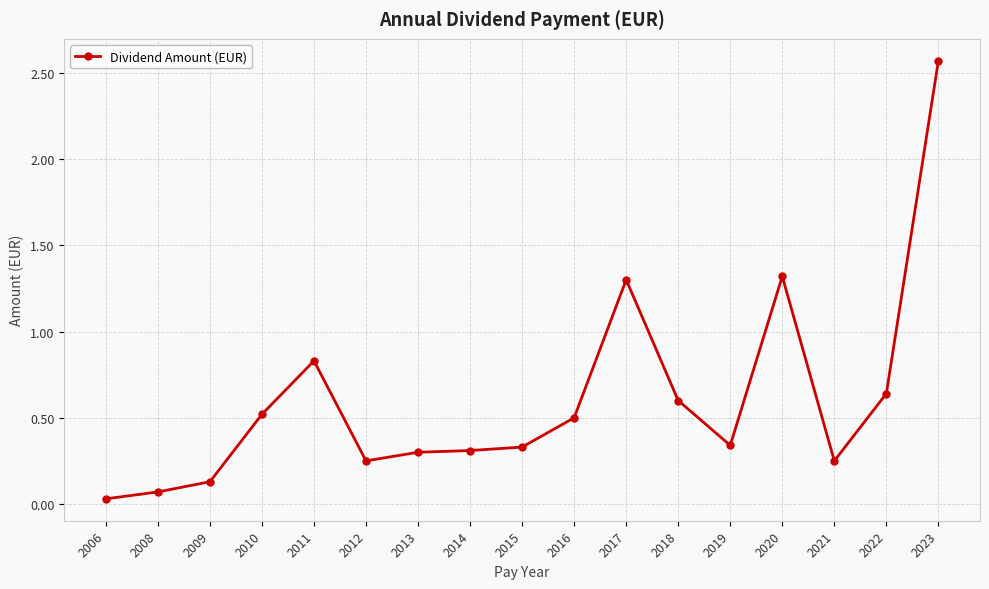

What is the difference between the maximum and minimum values?

2.5